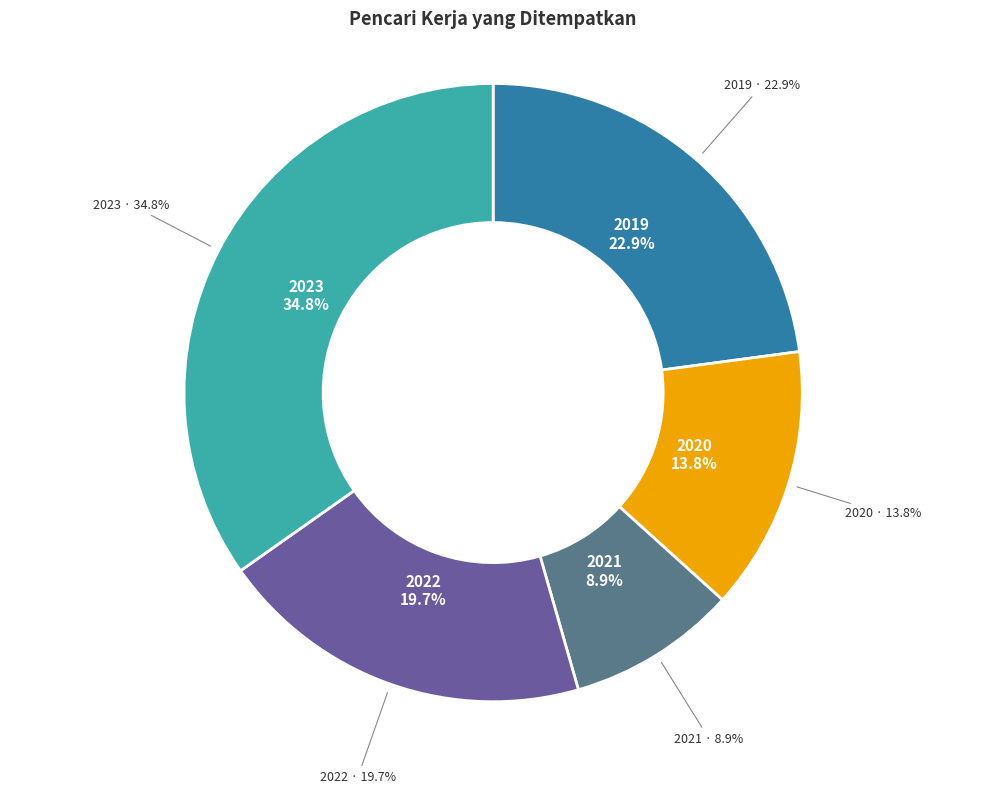

True or false: 2022 accounts for 20% of the total.

True